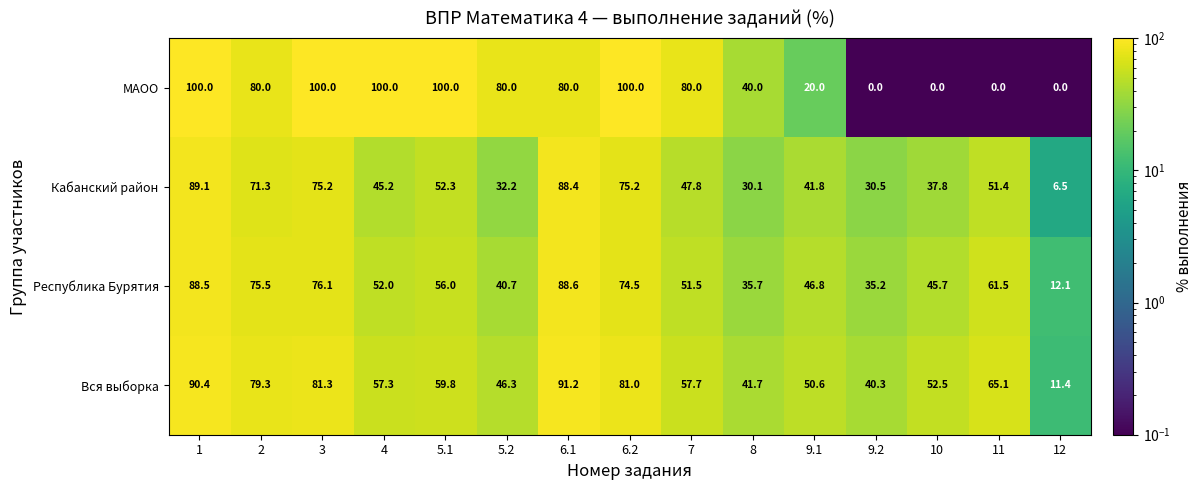

At which label is Республика Бурятия closest to 50?

7